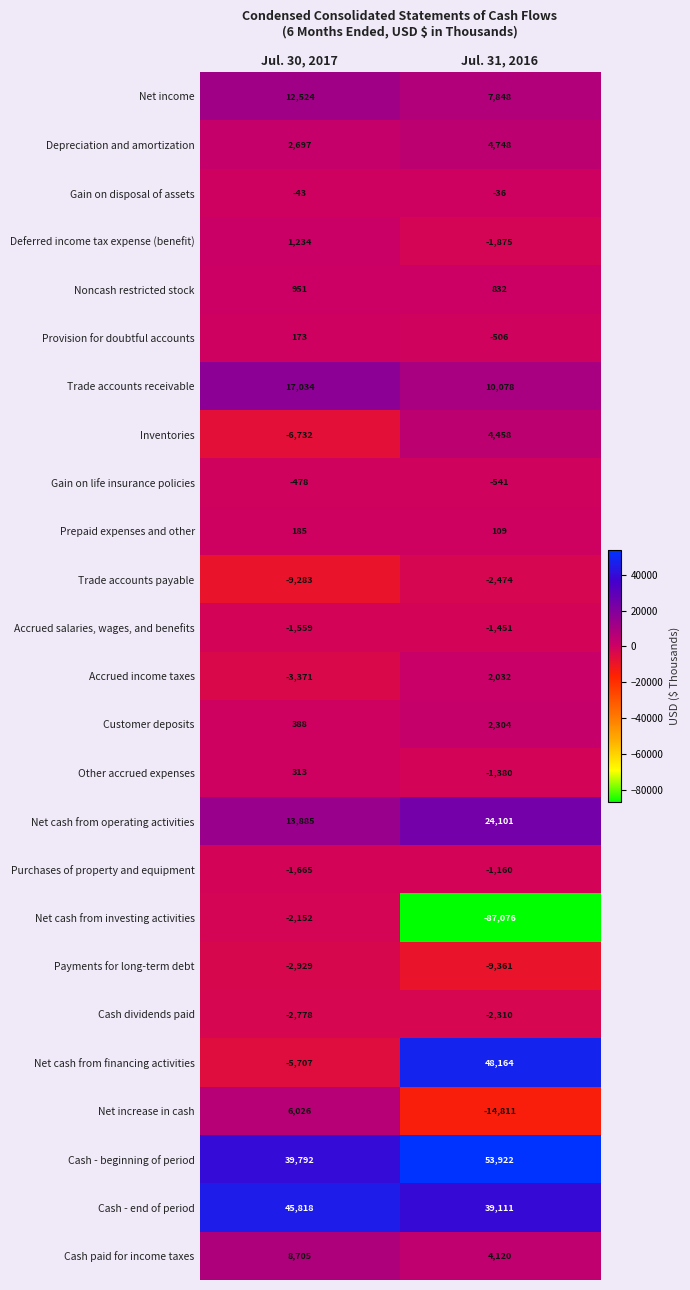

How many data points in Provision for doubtful accounts are less than 173?

1